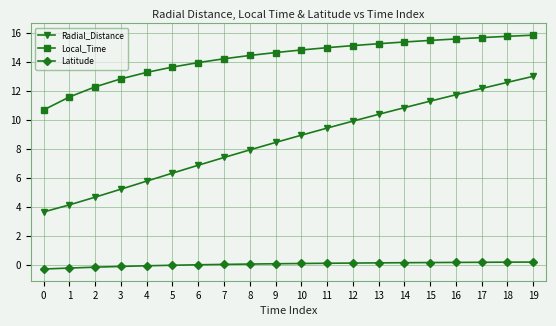

Does the chart display data point markers on the line(s)?

Yes